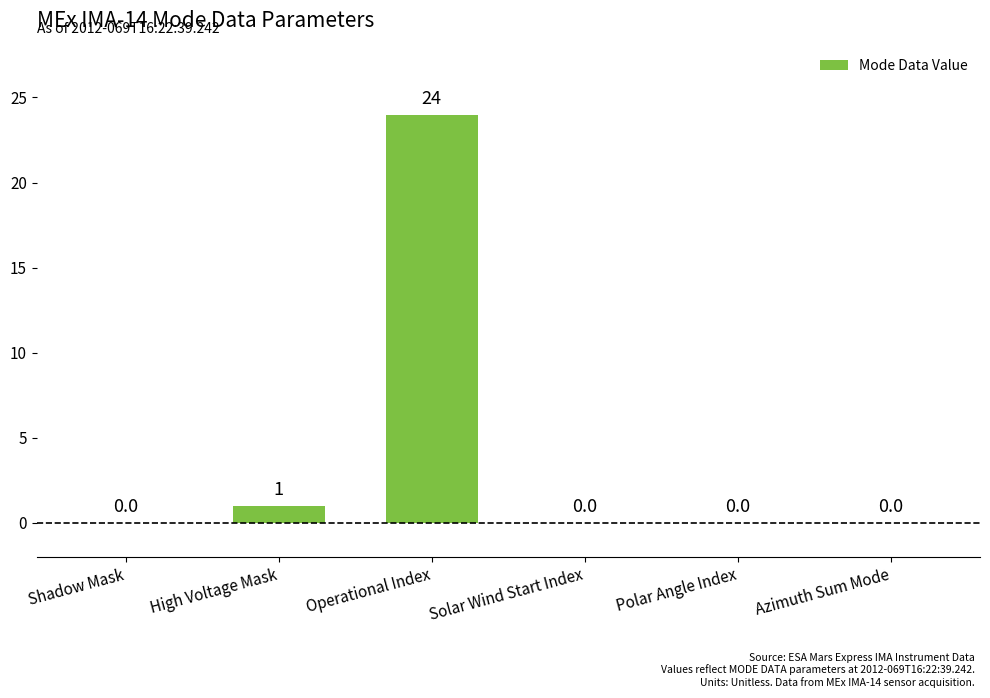

What is the sum of all values?

25